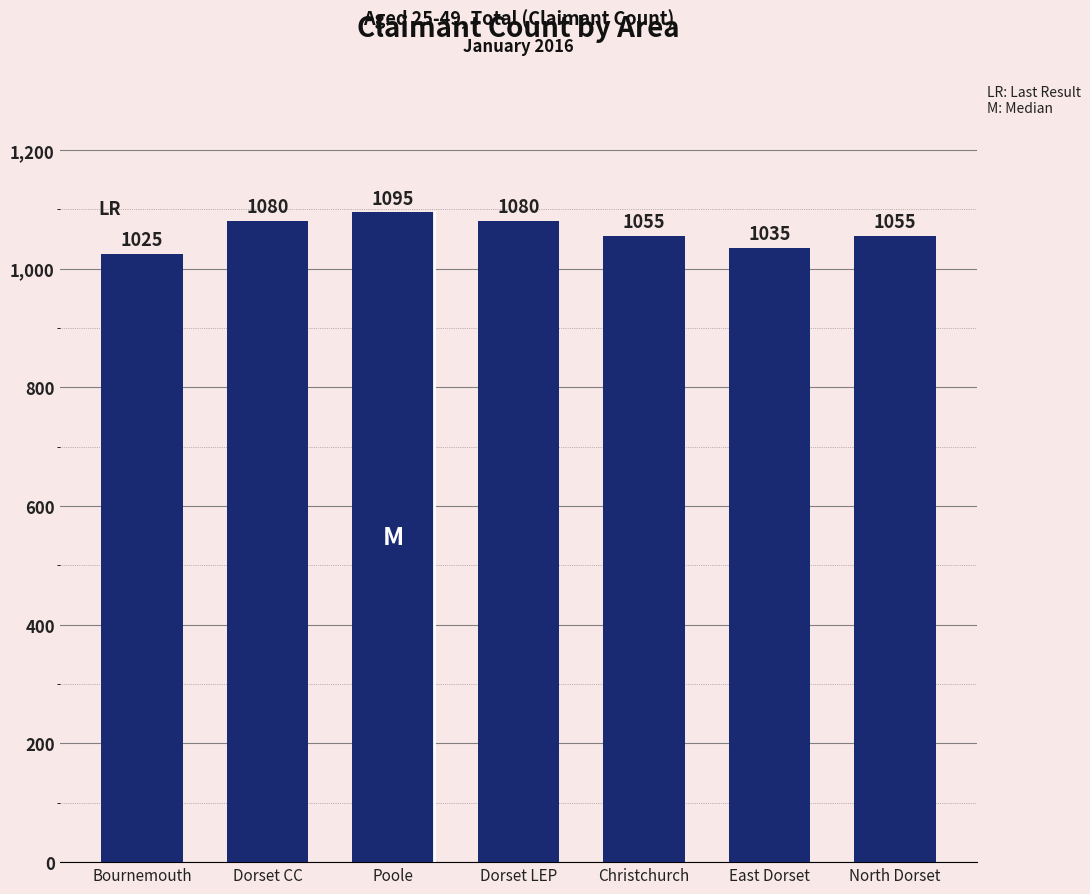

How many data points does each series have?

7